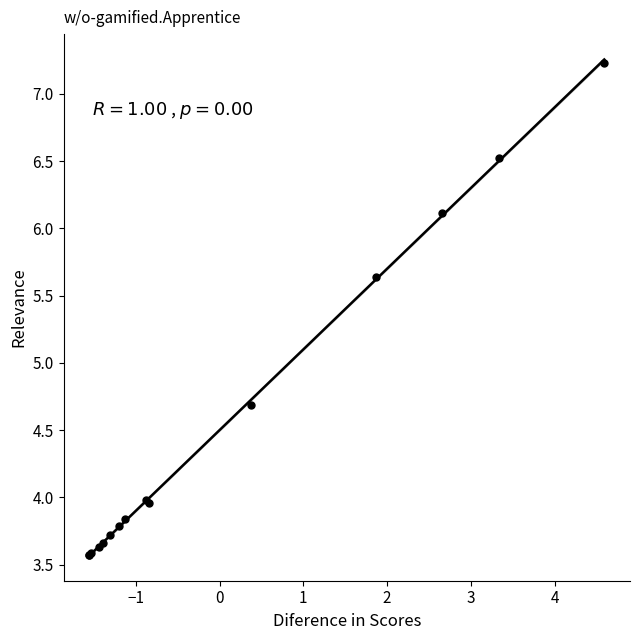

What Y value in the scatter plot is closest to 5?

4.7